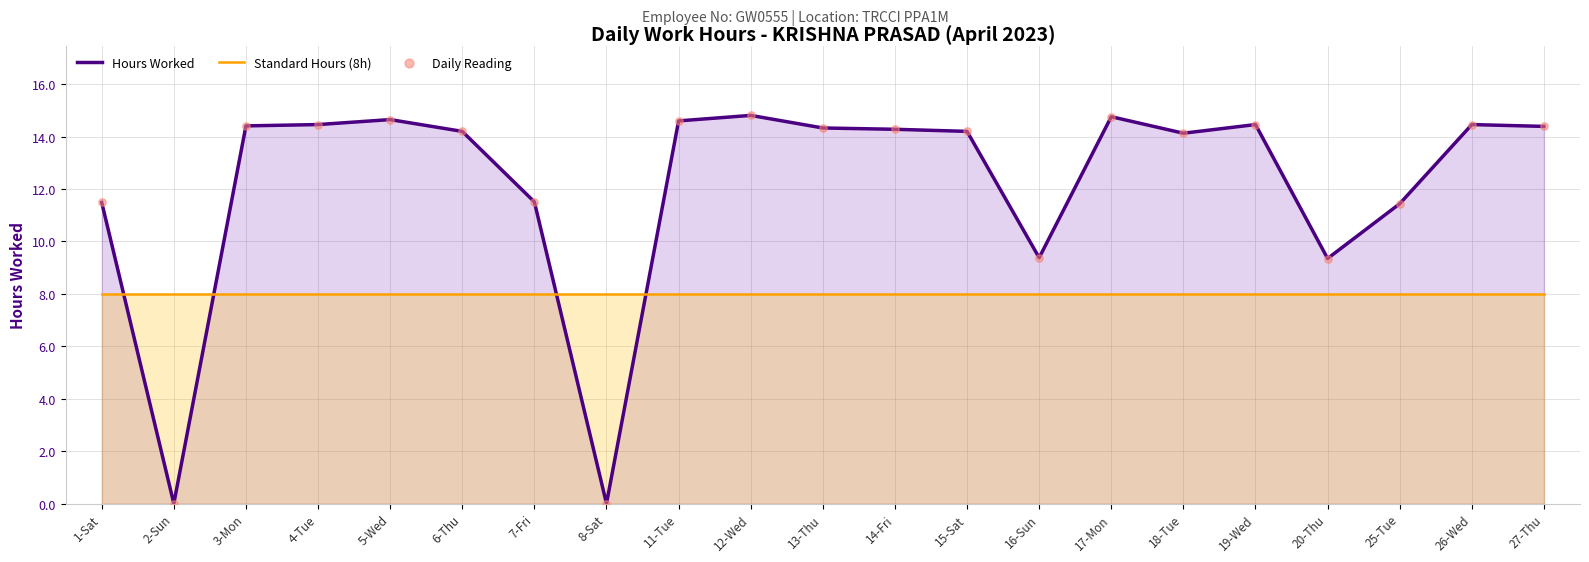

Which series has the largest total across all categories?

Hours Worked